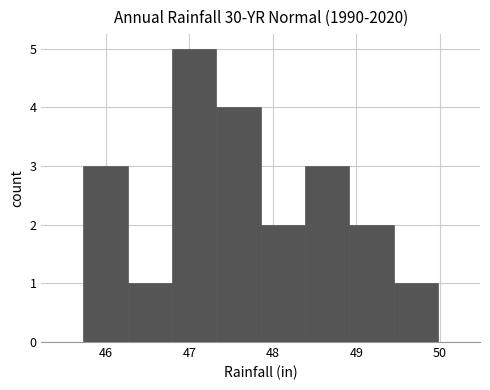

What is the height of the bar covering 46.3 to 46.8 on the x-axis? Neither the bar edges nor the heights are printed on the chart, so give them approximately, as read against the axes.

1